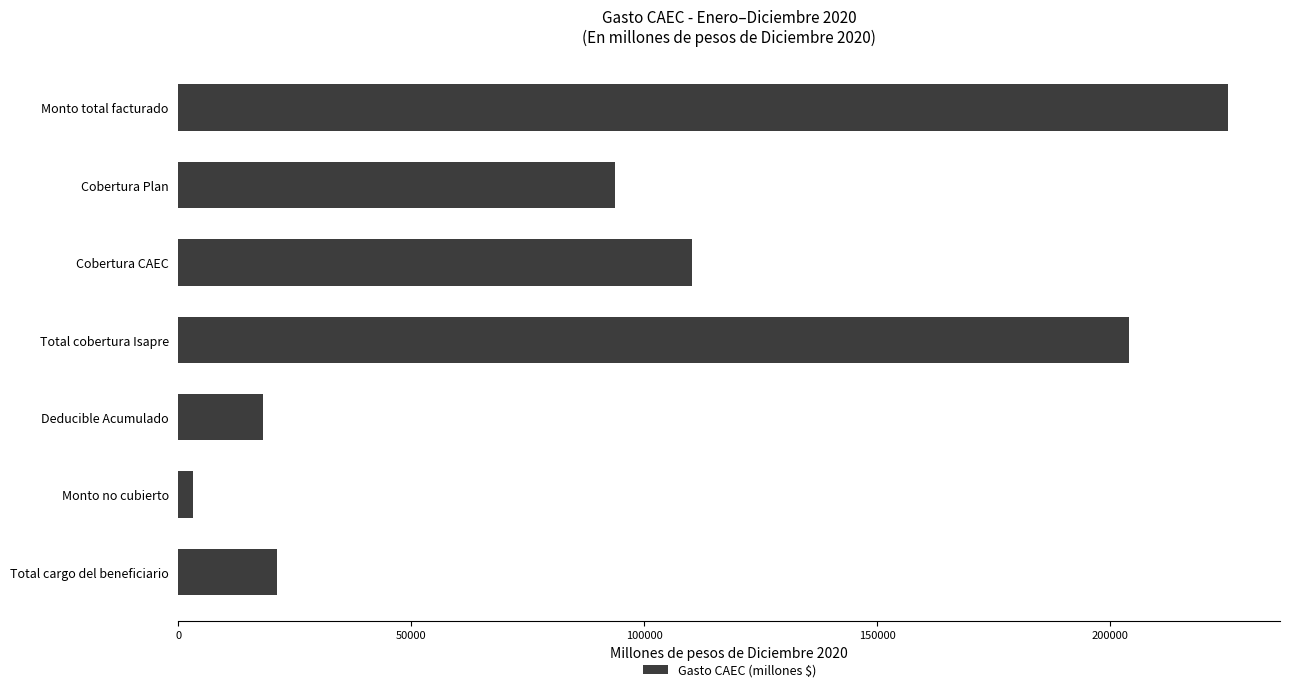

The chart shows a value of 134911.9 at Monto total facturado. True or false?

False